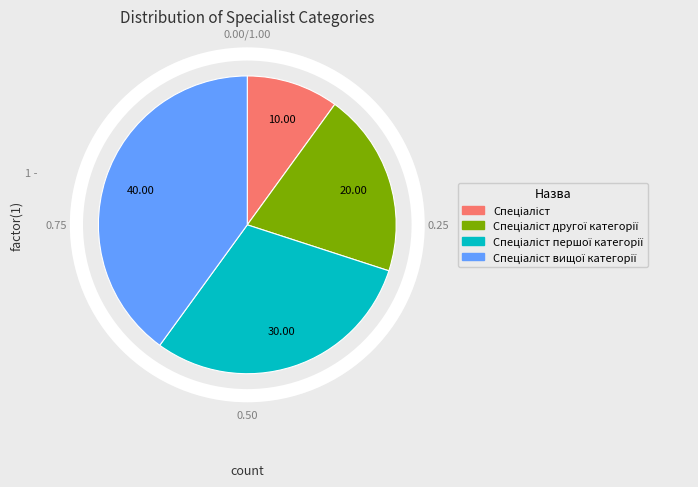

Does any single category account for the majority?

No